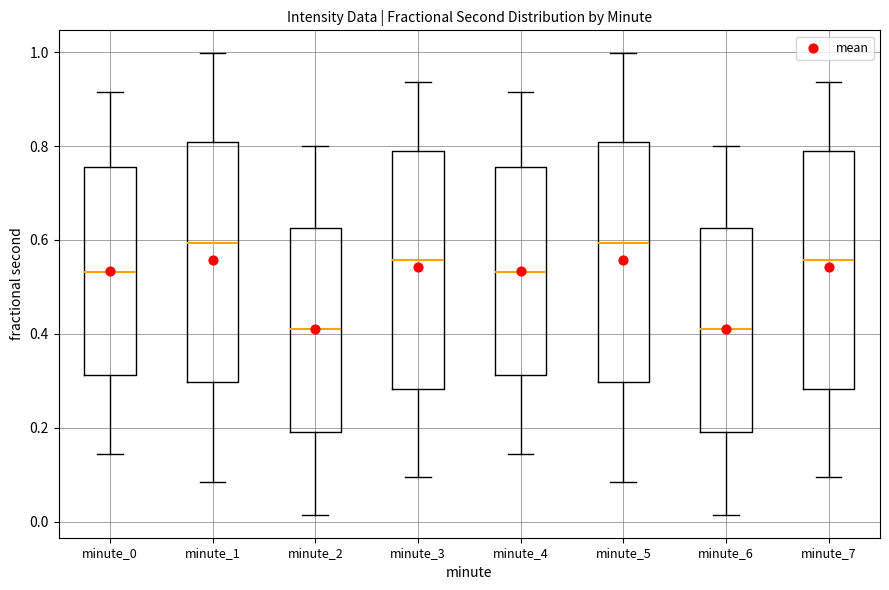

Reading left to right, read every box against the y-axis: the position of its median line, the range the box covers, and the ends of its whiskers. The values are not printed on the chart, so give them approximately, as read against the axis.

minute_0: median 0.54, box 0.32 to 0.76, whiskers 0.14 to 0.92
minute_1: median 0.60, box 0.30 to 0.80, whiskers 0.08 to 1.00
minute_2: median 0.42, box 0.20 to 0.62, whiskers 0.02 to 0.80
minute_3: median 0.56, box 0.28 to 0.78, whiskers 0.10 to 0.94
minute_4: median 0.54, box 0.32 to 0.76, whiskers 0.14 to 0.92
minute_5: median 0.60, box 0.30 to 0.80, whiskers 0.08 to 1.00
minute_6: median 0.42, box 0.20 to 0.62, whiskers 0.02 to 0.80
minute_7: median 0.56, box 0.28 to 0.78, whiskers 0.10 to 0.94